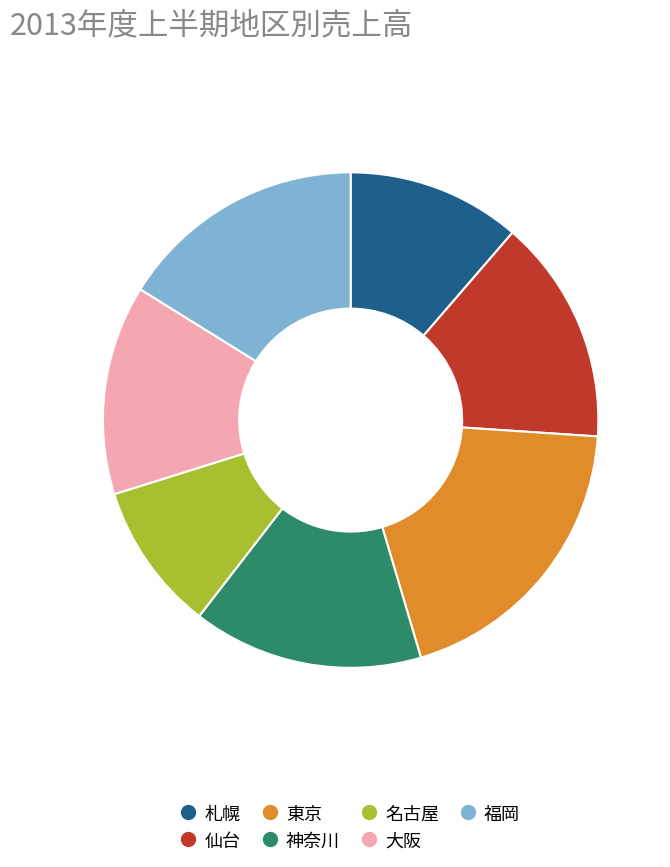

Is the sum of 仙台 and 神奈川 greater than half?

No